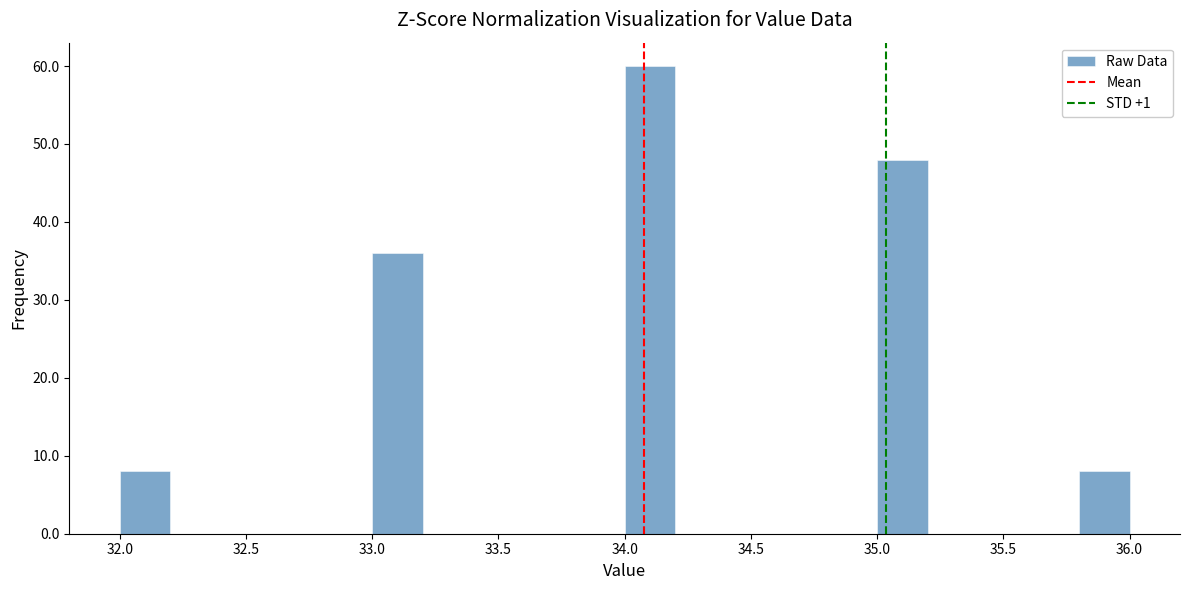

How tall is the bar that spans 35.8 to 36.0 on the x-axis? The values are not printed on the chart, so give them approximately, as read against the axis.

8